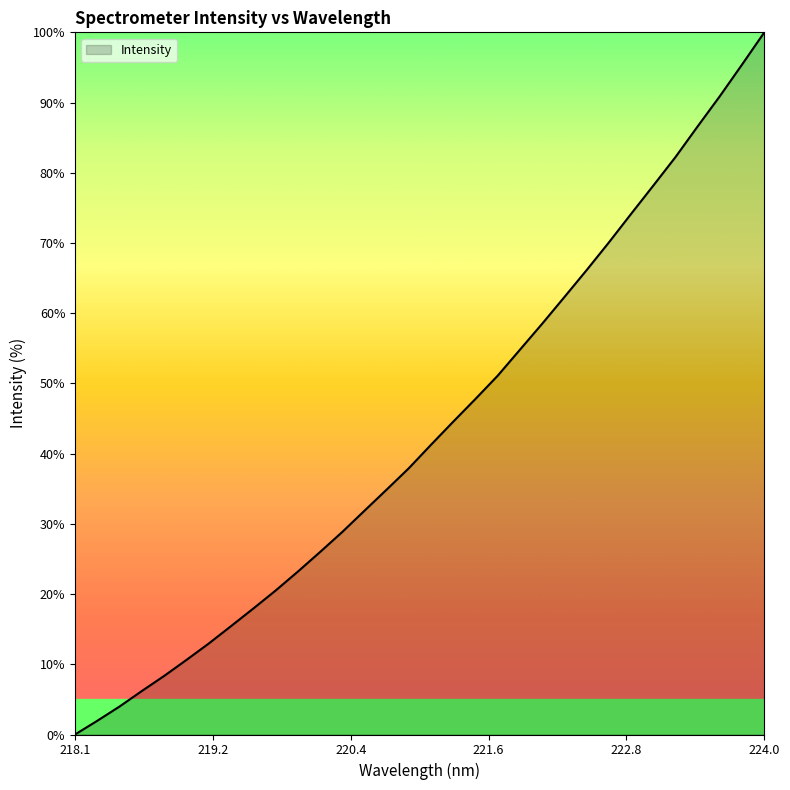

What is the maximum value shown in the chart?

100.0